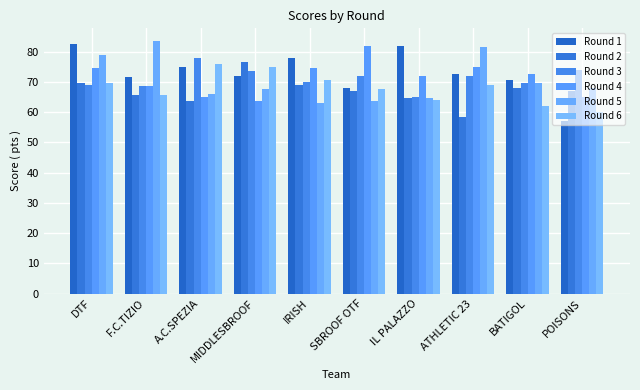

What is the minimum value for Round 6?

60.0